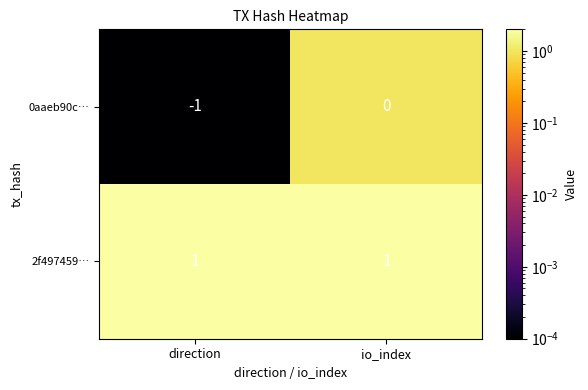

How many distinct data groups are displayed?

2